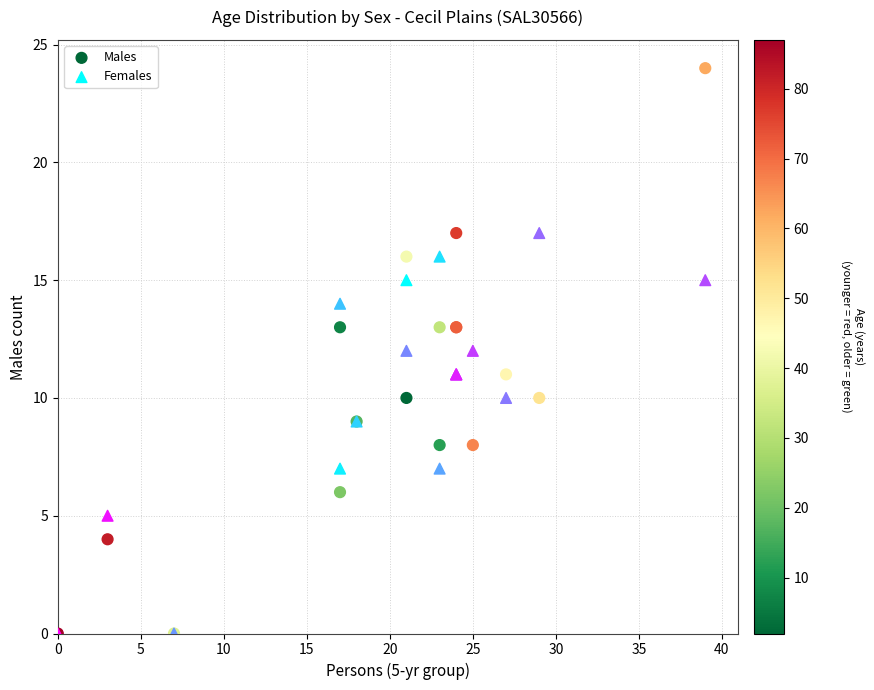

What are all the series names shown in the legend?

Males, Females